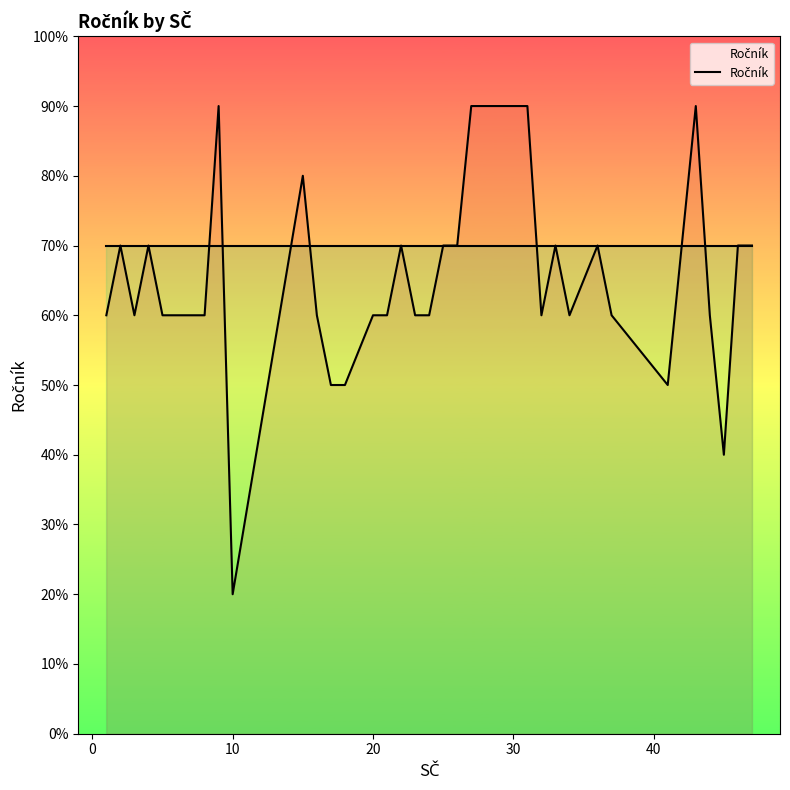

How many values are between 6 and 7?

29